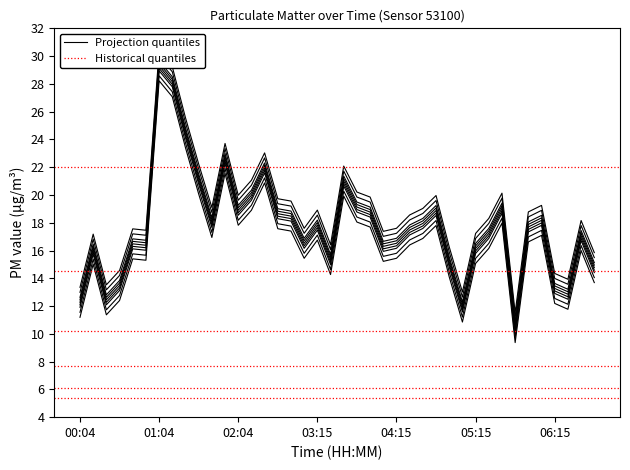

What is the smallest value displayed?

9.4